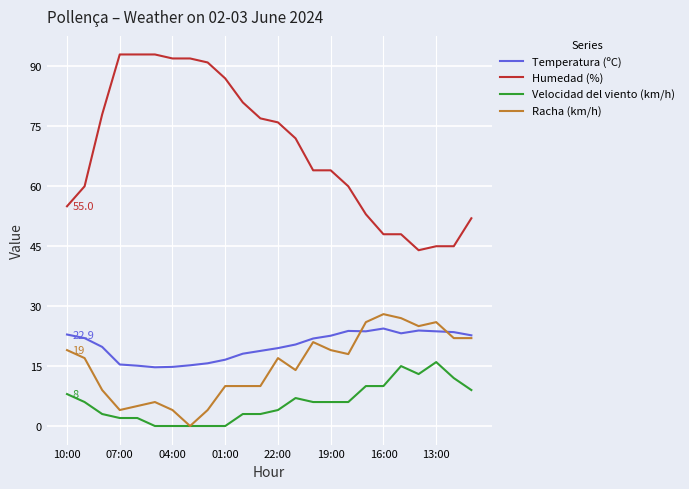

True or false: Humedad (%) and Velocidad del viento (km/h) cross at least once.

False